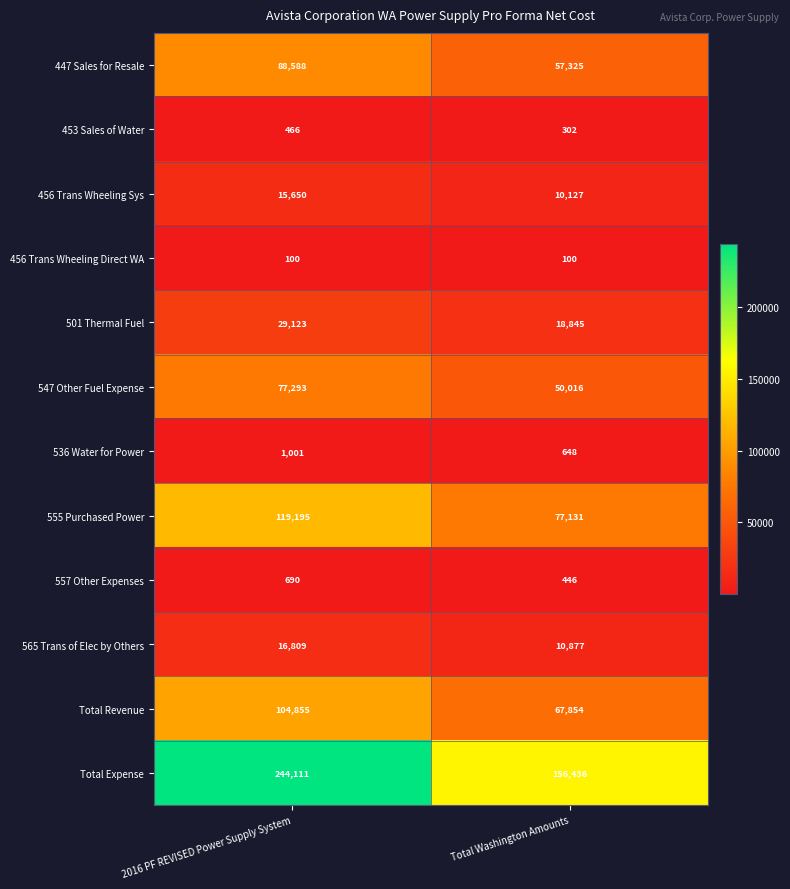

The 557 Other Expenses series shows 690 at 2016 PF REVISED Power Supply System. True or false?

True